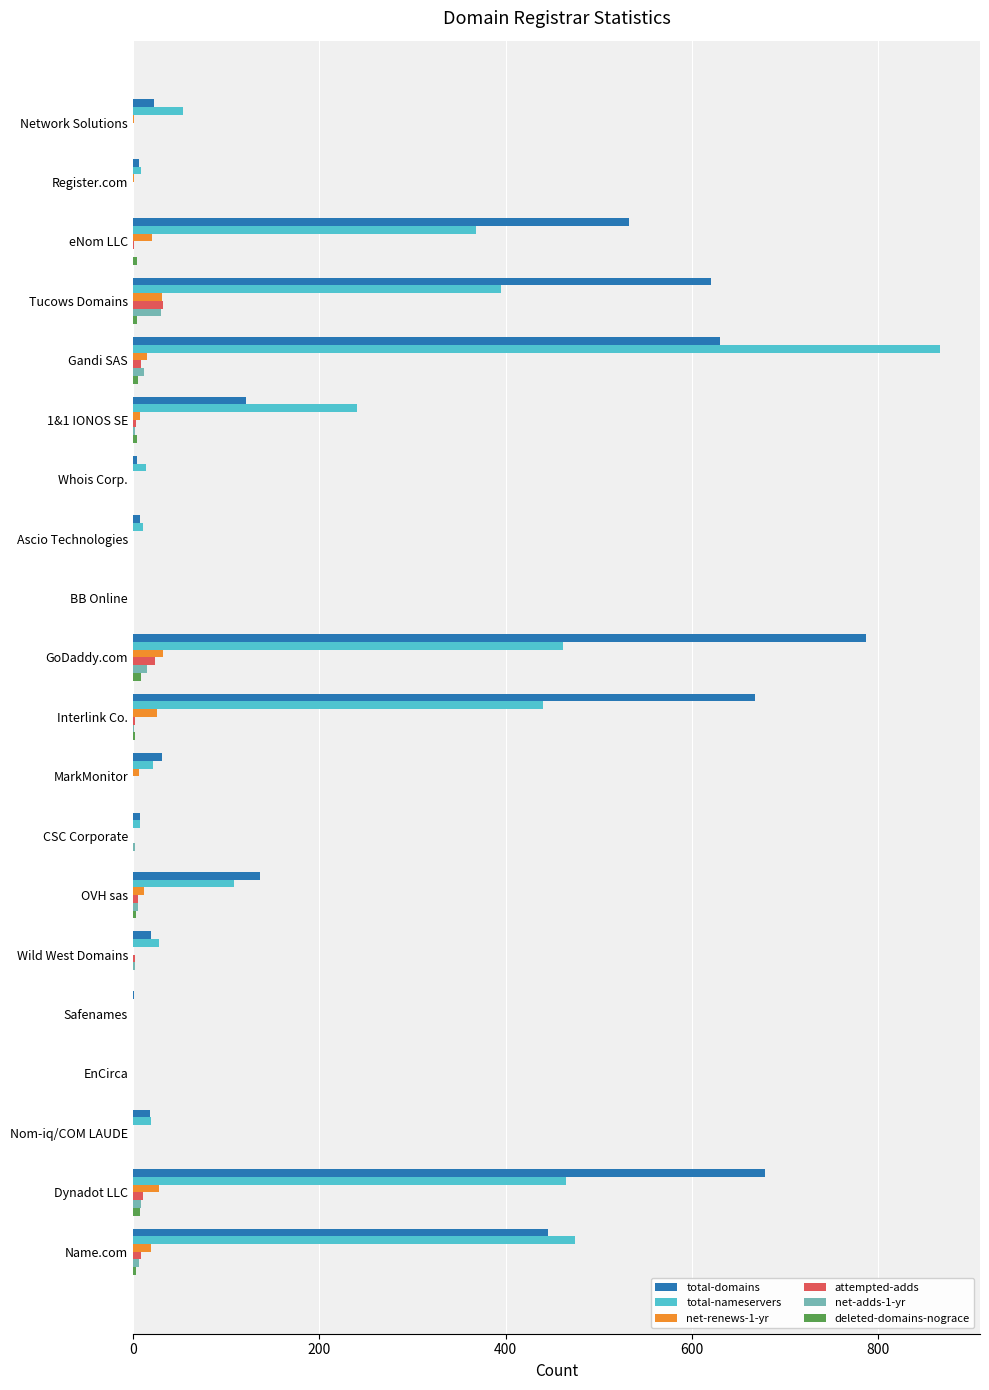

Is it true that total-nameservers equals 105 at Tucows Domains?

False